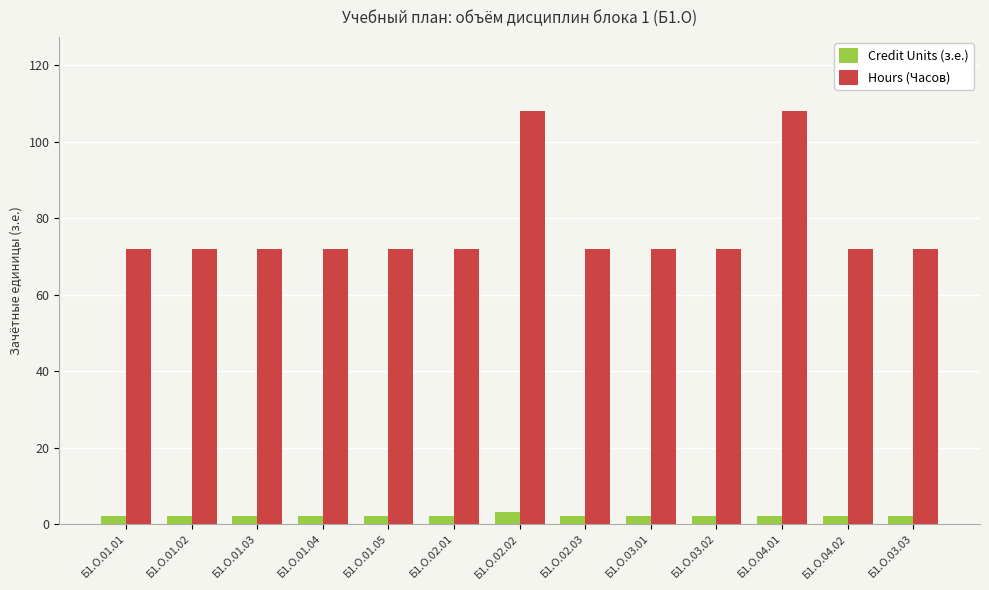

True or false: Credit Units (з.е.) has a value of 2 at Б1.О.03.03.

True